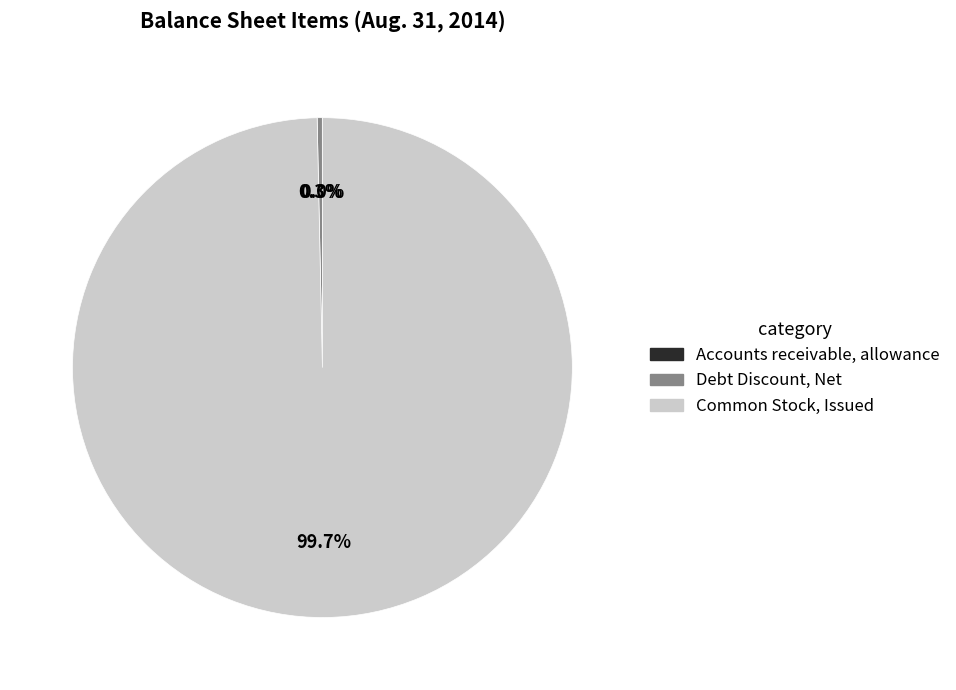

Does Common Stock, Issued account for over 50% of the chart?

Yes